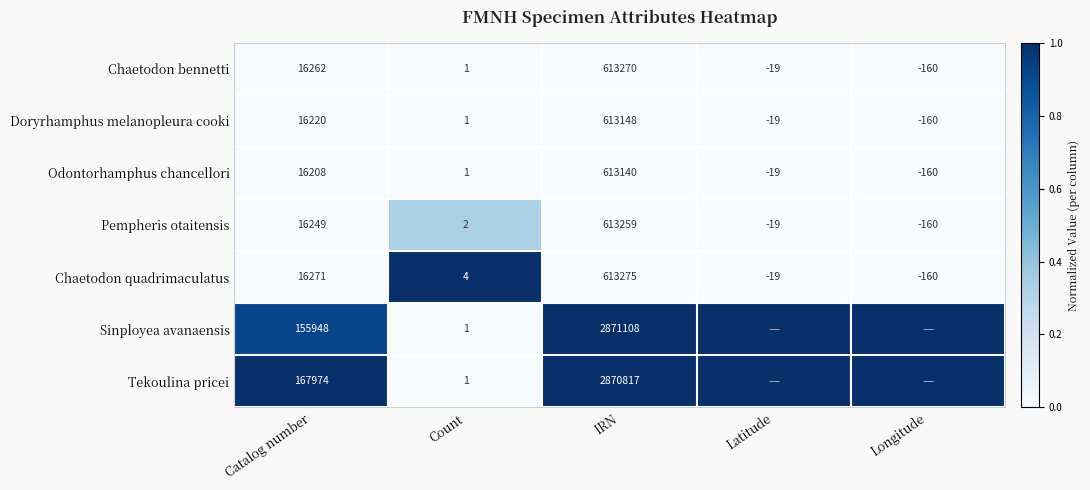

Between Latitude and Count, which is larger?

Latitude